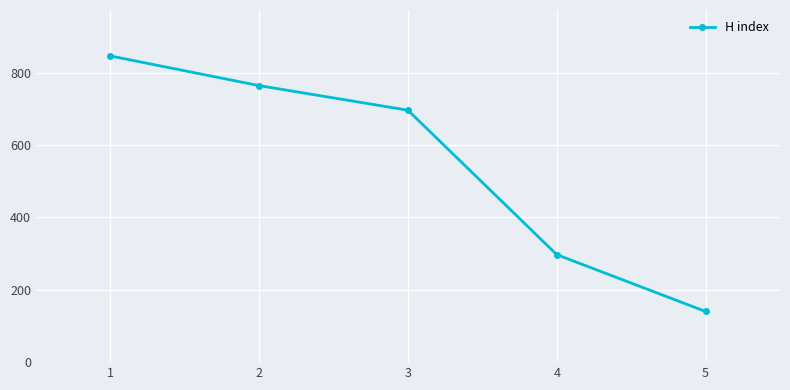

What is the value of the 4th point from the left?

297